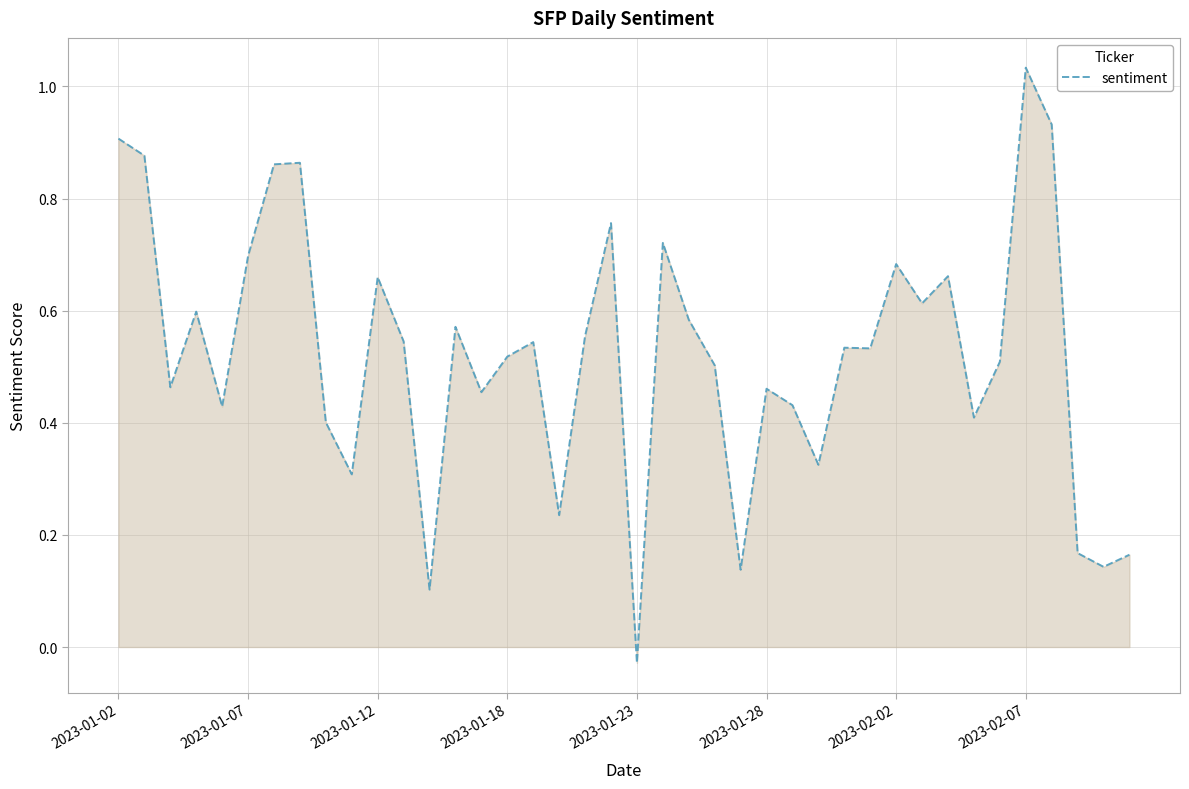

What is the difference between the maximum and minimum values?

1.1